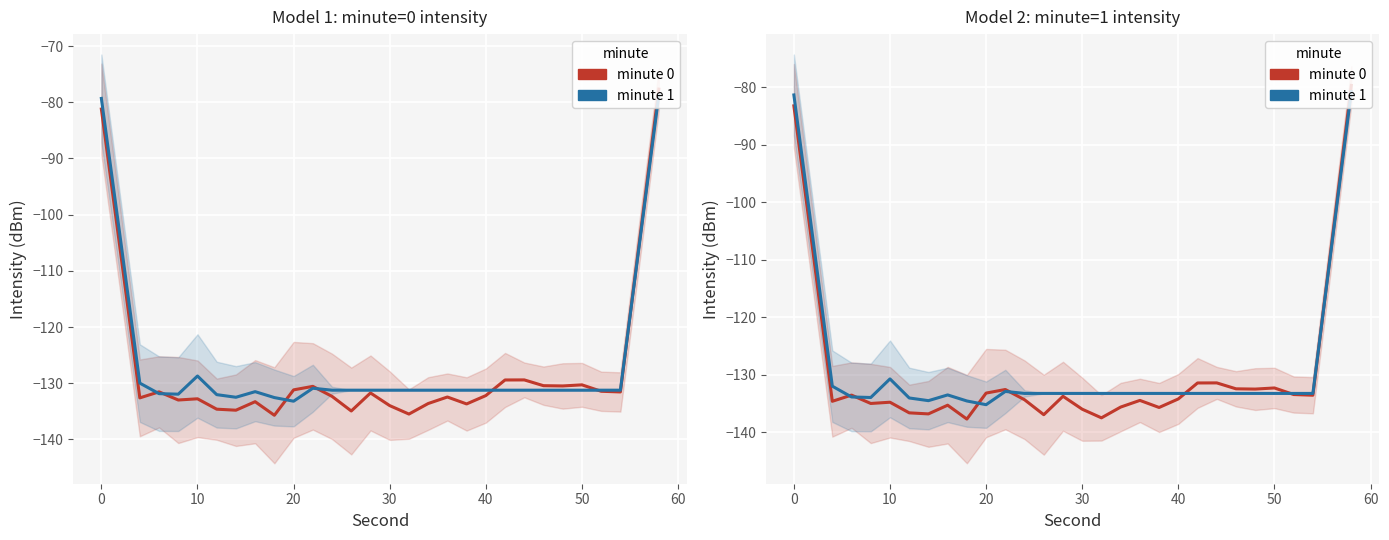

What is the approximate value of minute 1 at 40?

-133.2